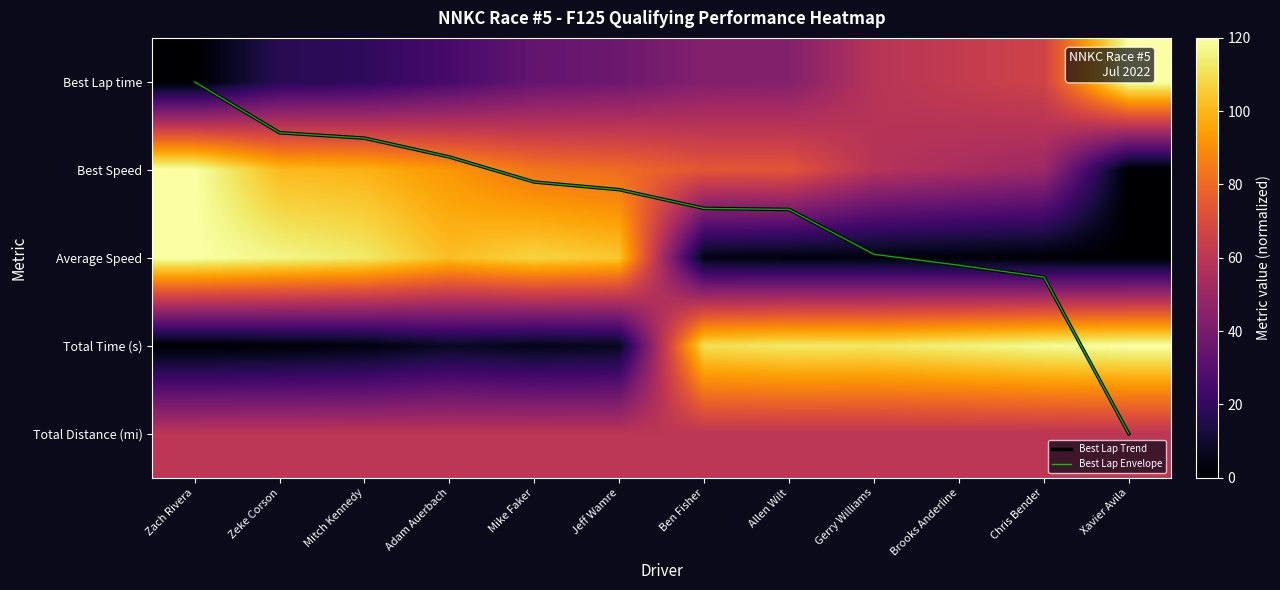

How many values in the Total Time (s) series exceed 110?

6